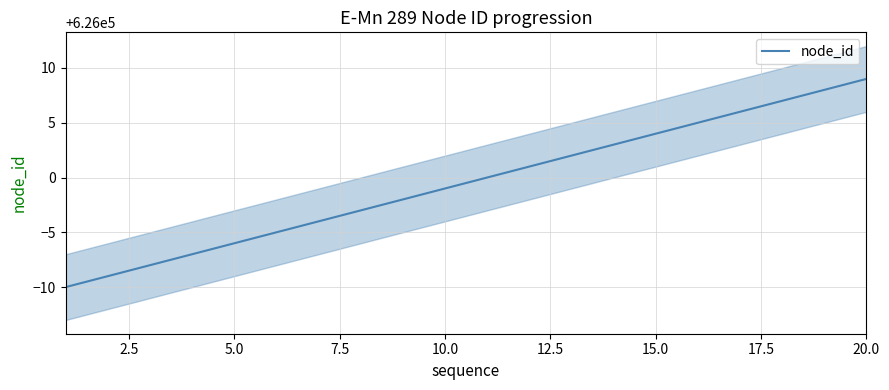

What is the minimum value for node_id?

625990